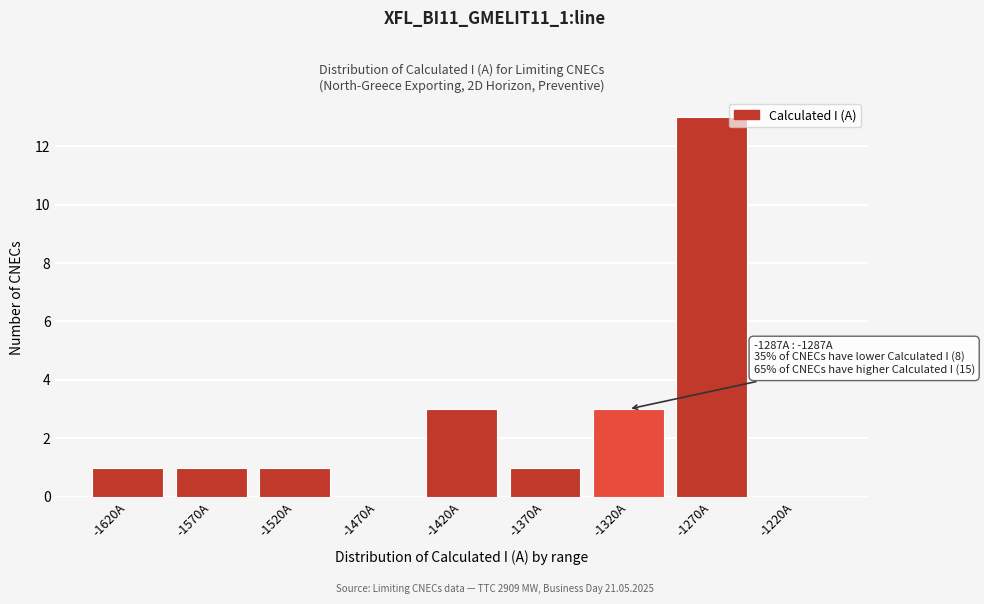

Reading right to left, what are all the values shown in this chart?

-1220A=0	-1270A=13	-1320A=3	-1370A=1	-1420A=3	-1470A=0	-1520A=1	-1570A=1	-1620A=1